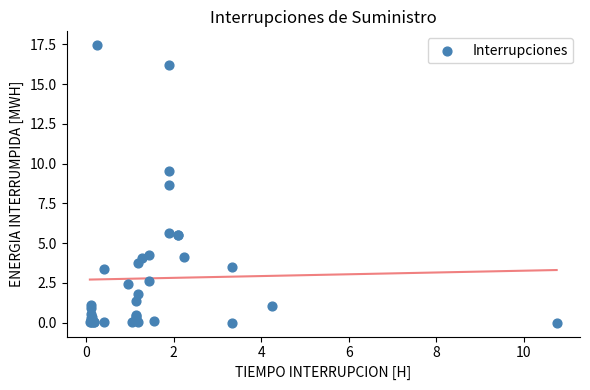

What Y value in the scatter plot is closest to 8?

8.7